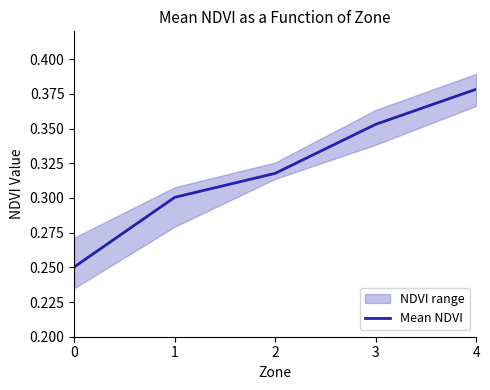

What is the approximate value at 4?

0.4